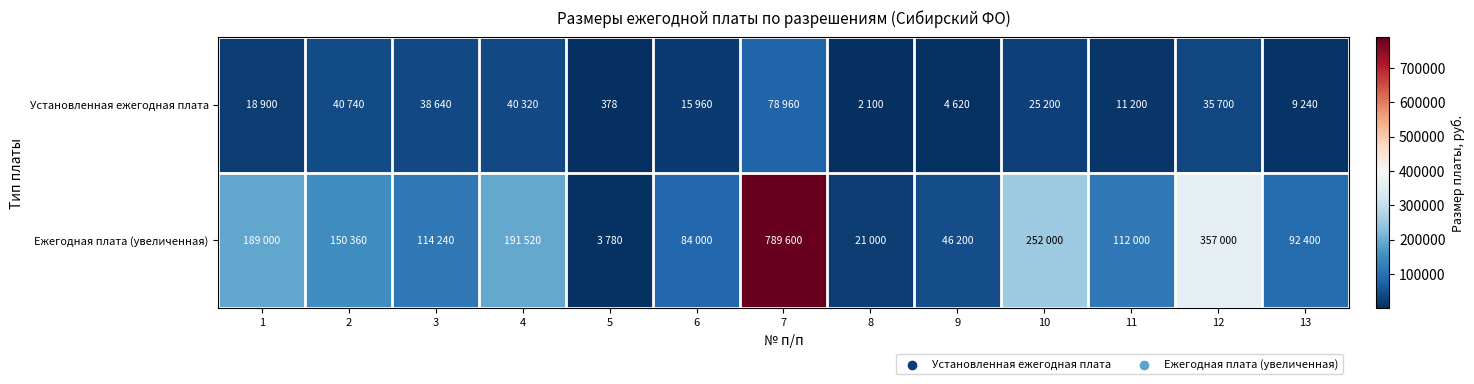

What is the difference between the second highest and minimum values in the Ежегодная плата (увеличенная) series?

353220